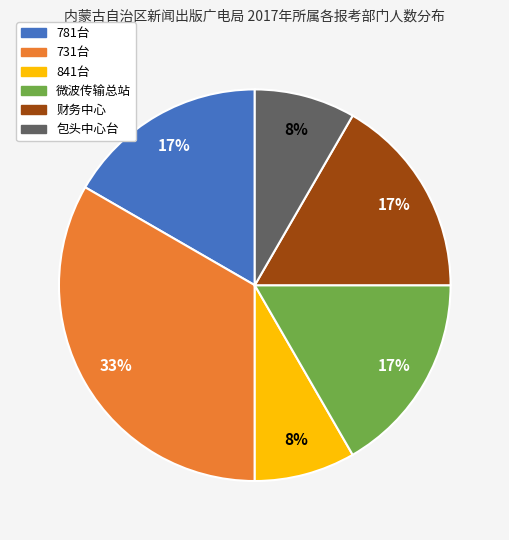

To the nearest percent, what is the average slice percentage?

17%